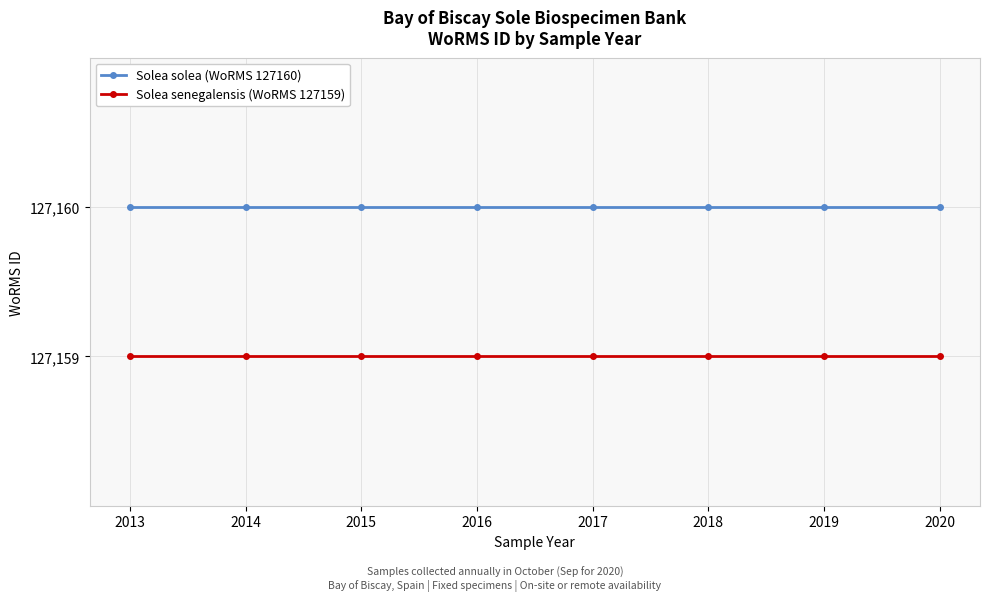

What is the total value across all series at 2013?

254319